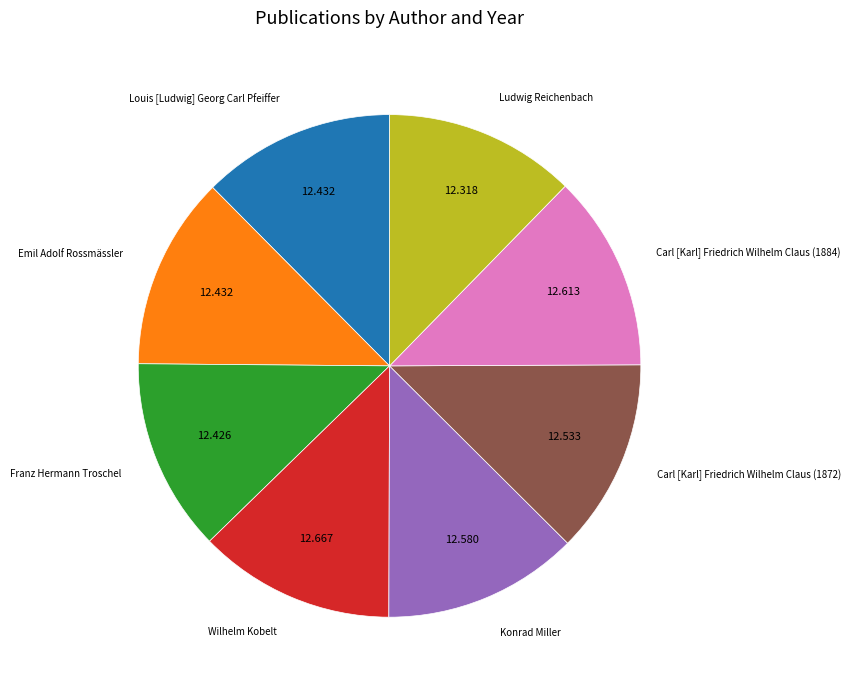

Does any single category account for the majority?

No